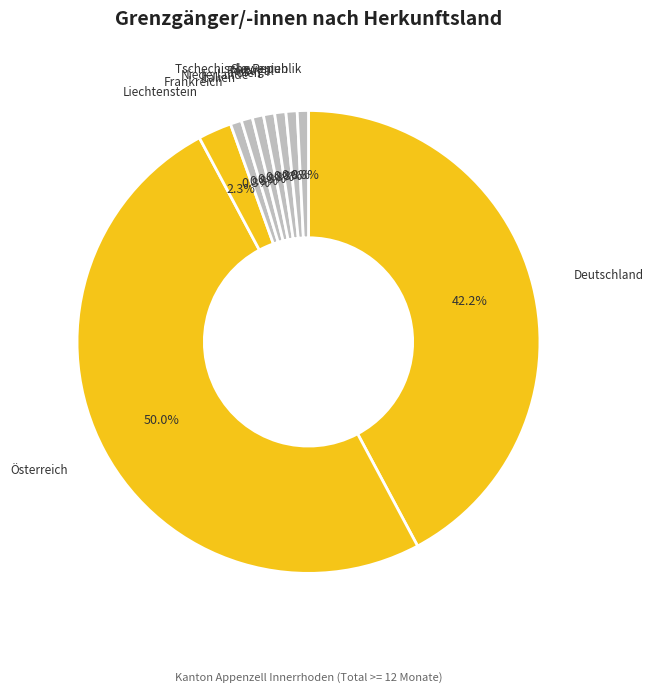

Do Polen and Portugal together represent more than half of the pie?

No